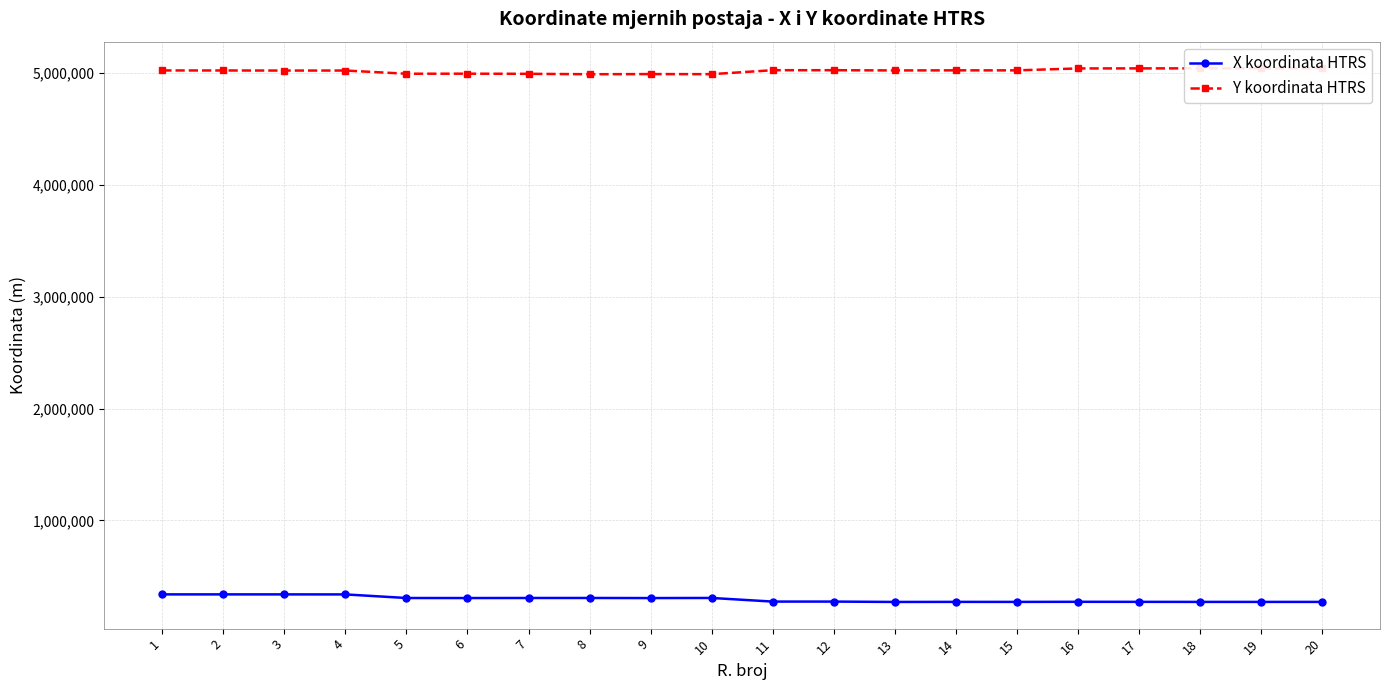

What are all the series names shown in the legend?

X koordinata HTRS, Y koordinata HTRS